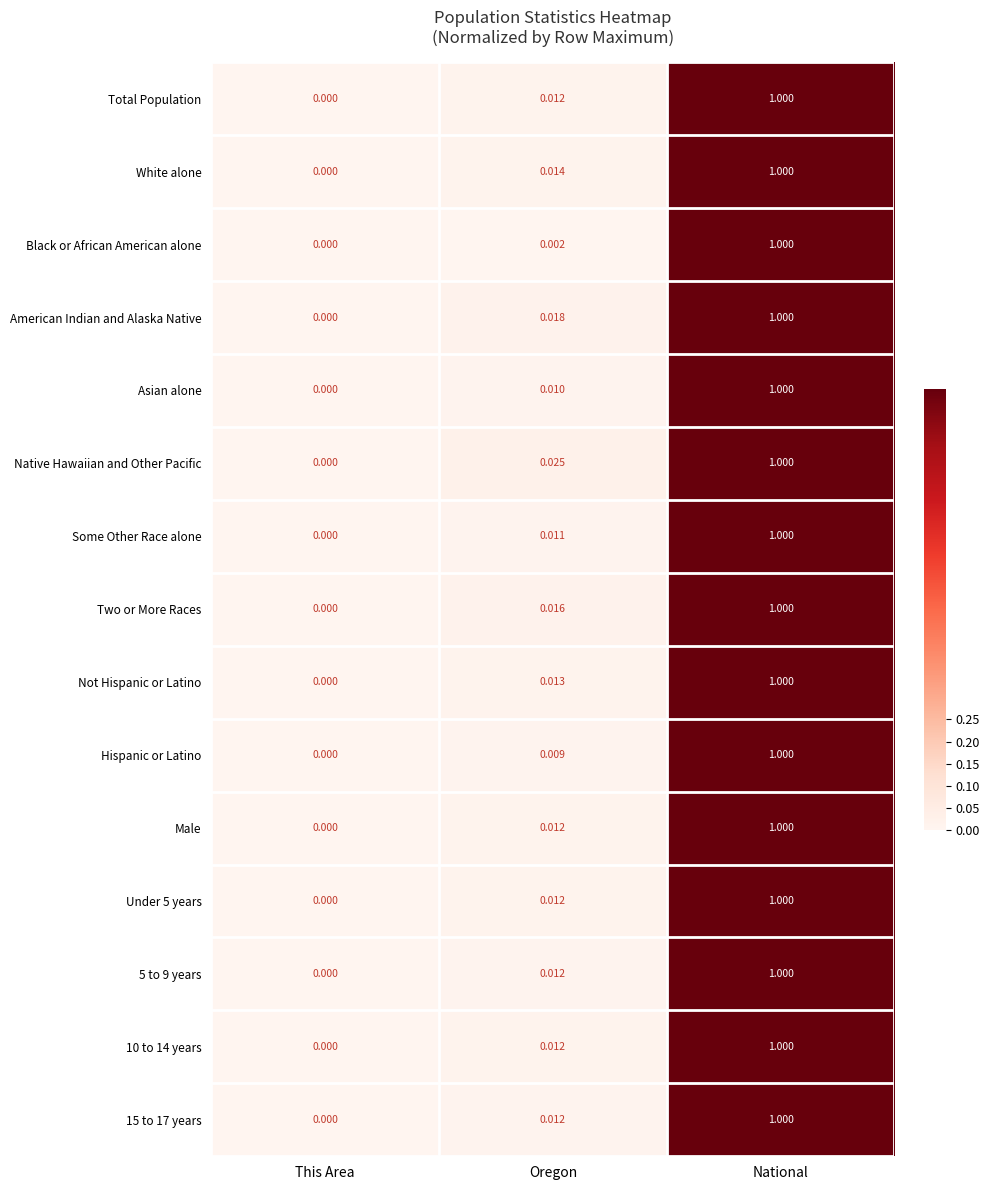

How many categories are shown in the chart?

3